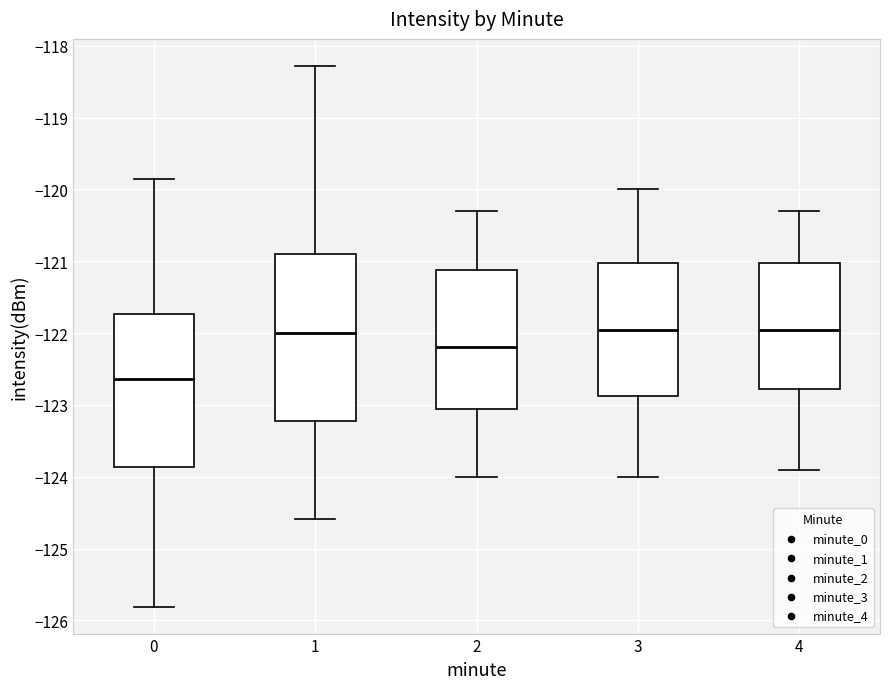

Reading left to right, read every box against the y-axis: the position of its median line, the range the box covers, and the ends of its whiskers. The values are not printed on the chart, so give them approximately, as read against the axis.

0: median -122.6, box -123.9 to -121.7, whiskers -125.8 to -119.9
1: median -122.0, box -123.2 to -120.9, whiskers -124.6 to -118.3
2: median -122.2, box -123.0 to -121.1, whiskers -124.0 to -120.3
3: median -121.9, box -122.9 to -121.0, whiskers -124.0 to -120.0
4: median -121.9, box -122.8 to -121.0, whiskers -123.9 to -120.3